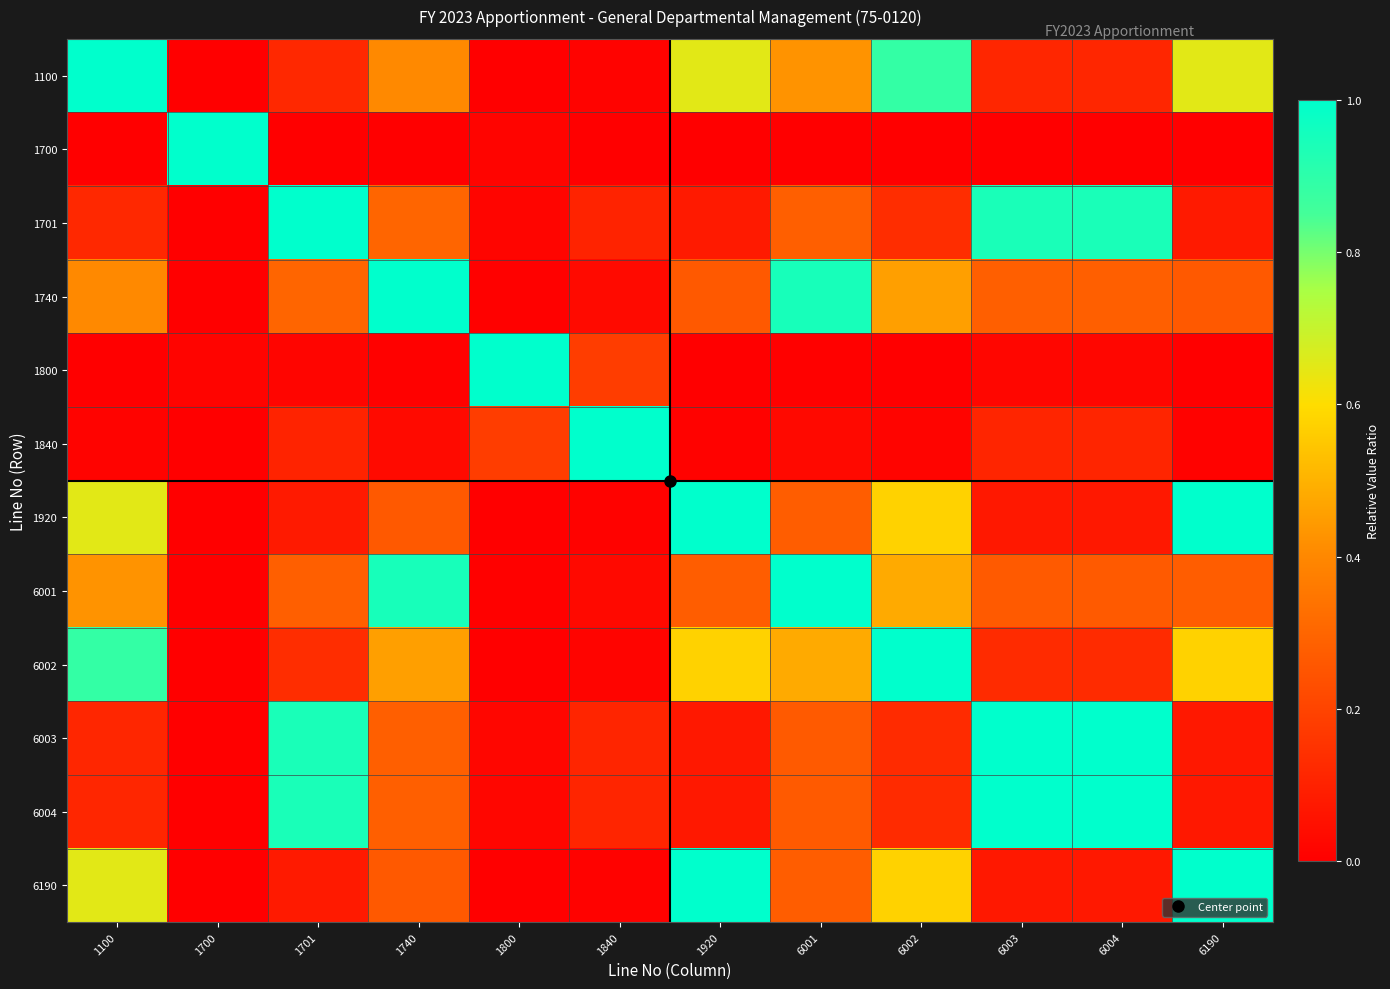

Between 1700 and 6004, which is larger?

6004